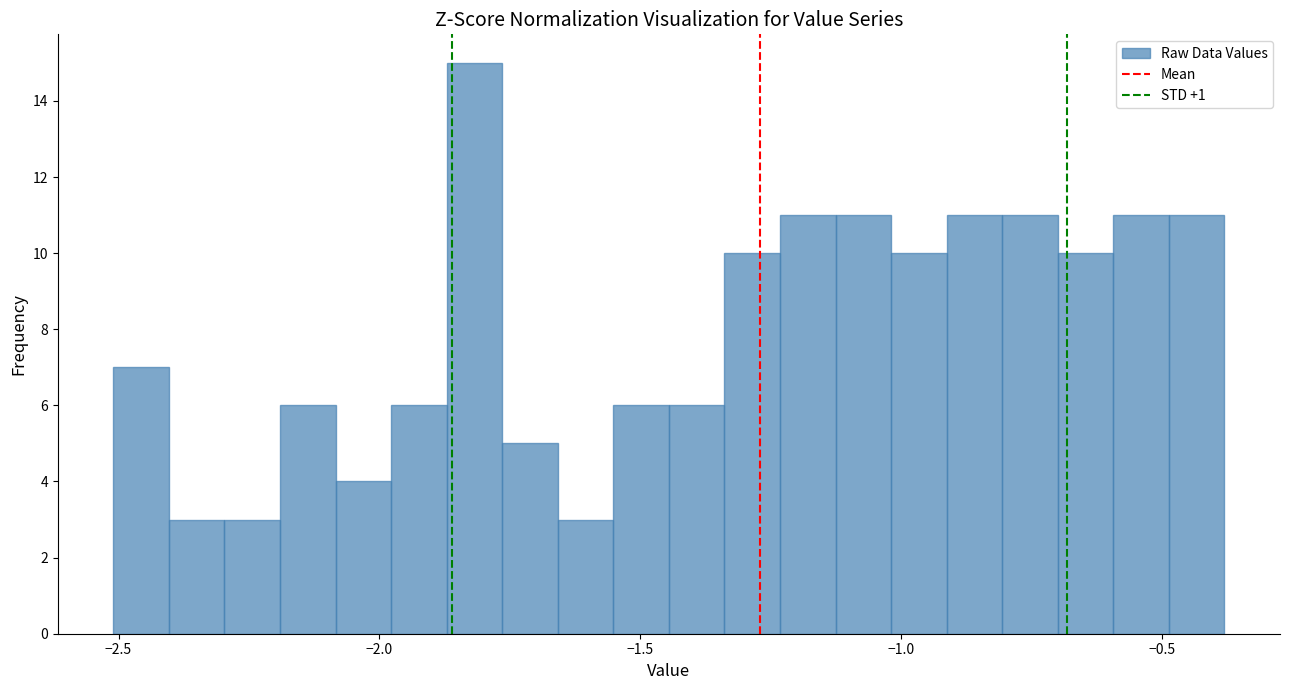

Read against the x-axis, roughly where is the centre of the tallest bar?

-1.80